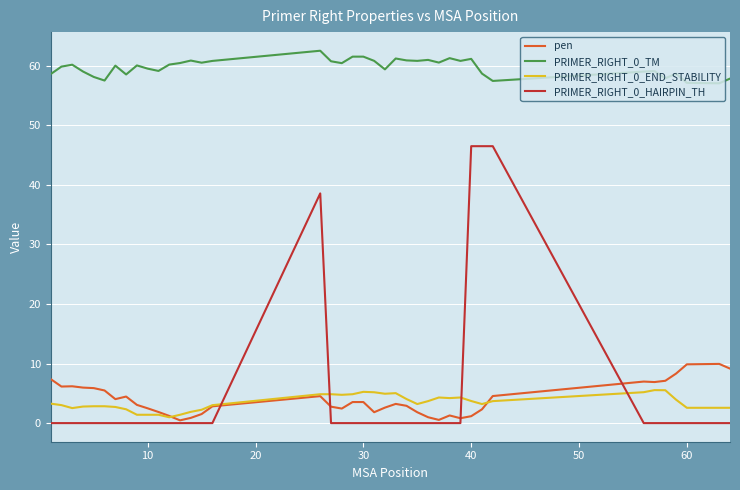

What is the greatest value displayed?

62.5